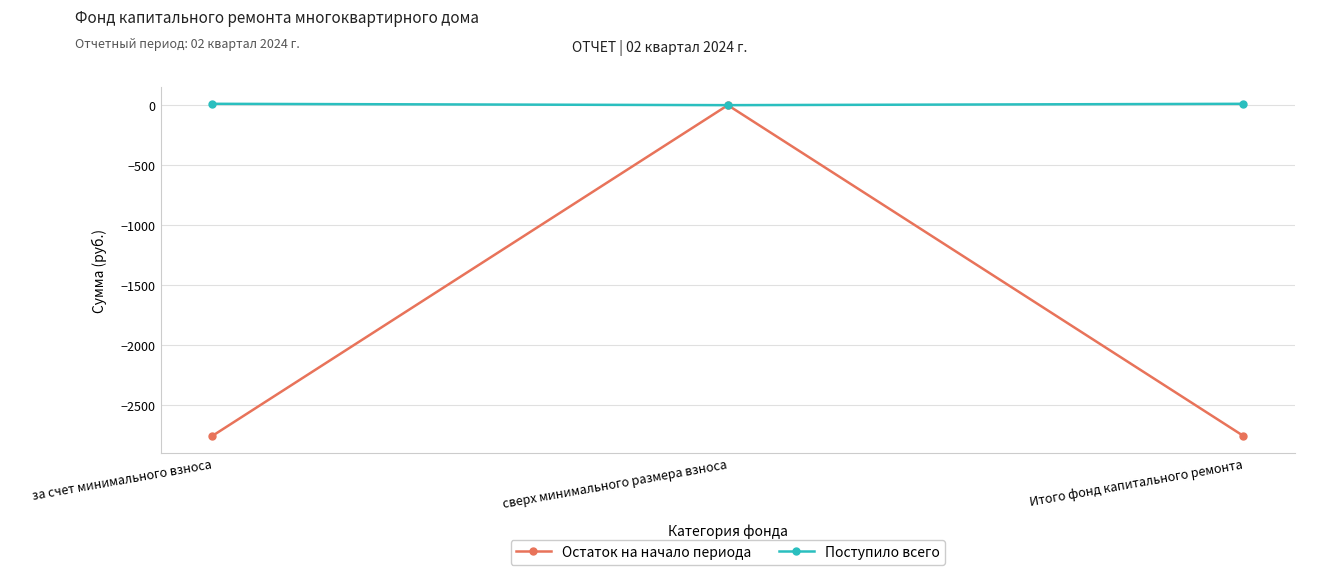

Which series has the largest range (max minus min)?

Остаток на начало периода